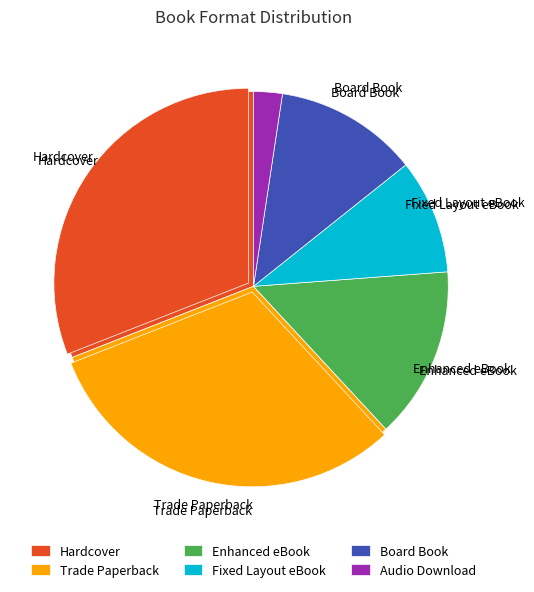

To the nearest percent, what portion does Board Book represent?

12%